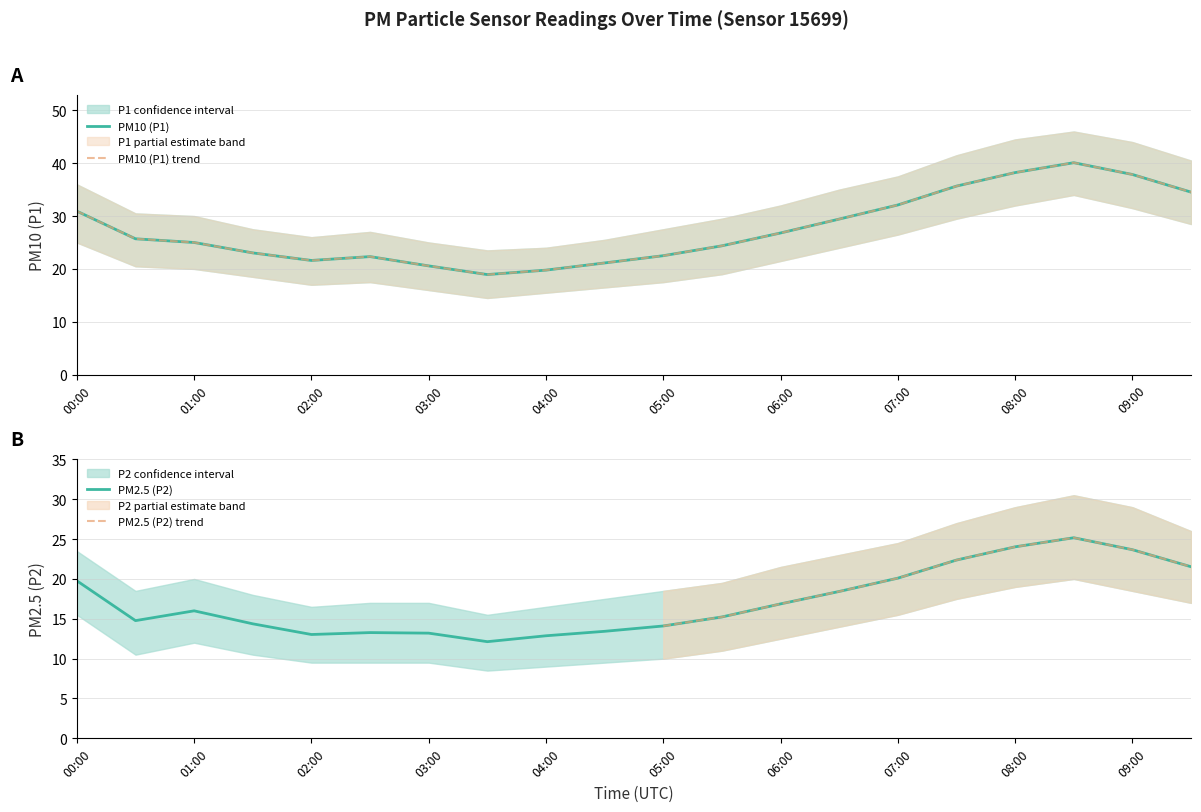

What is the maximum value for PM2.5 (P2)?

25.2